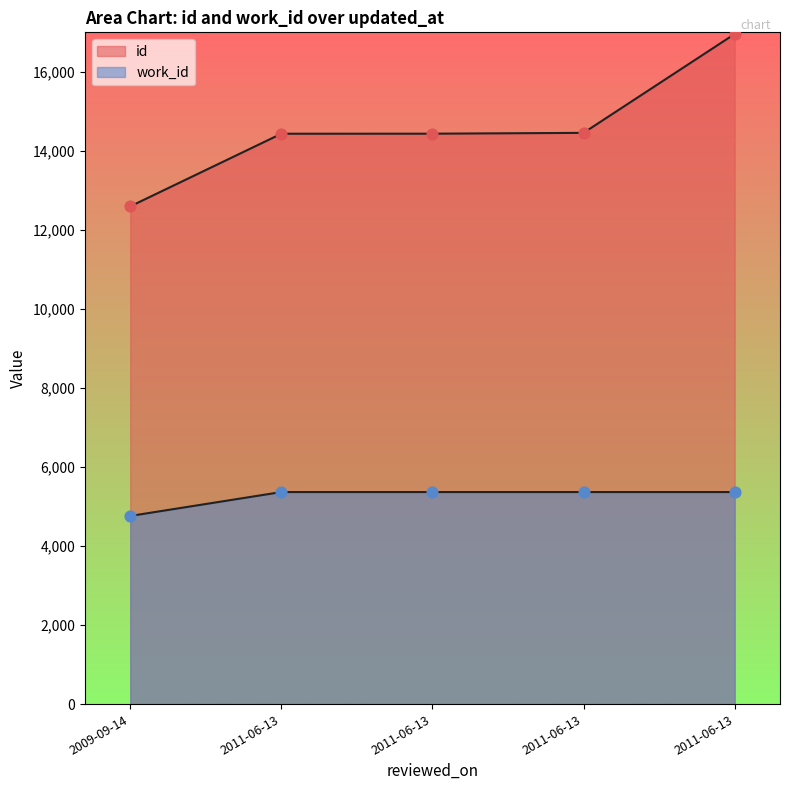

At how many categories does at least one series exceed 16709?

1